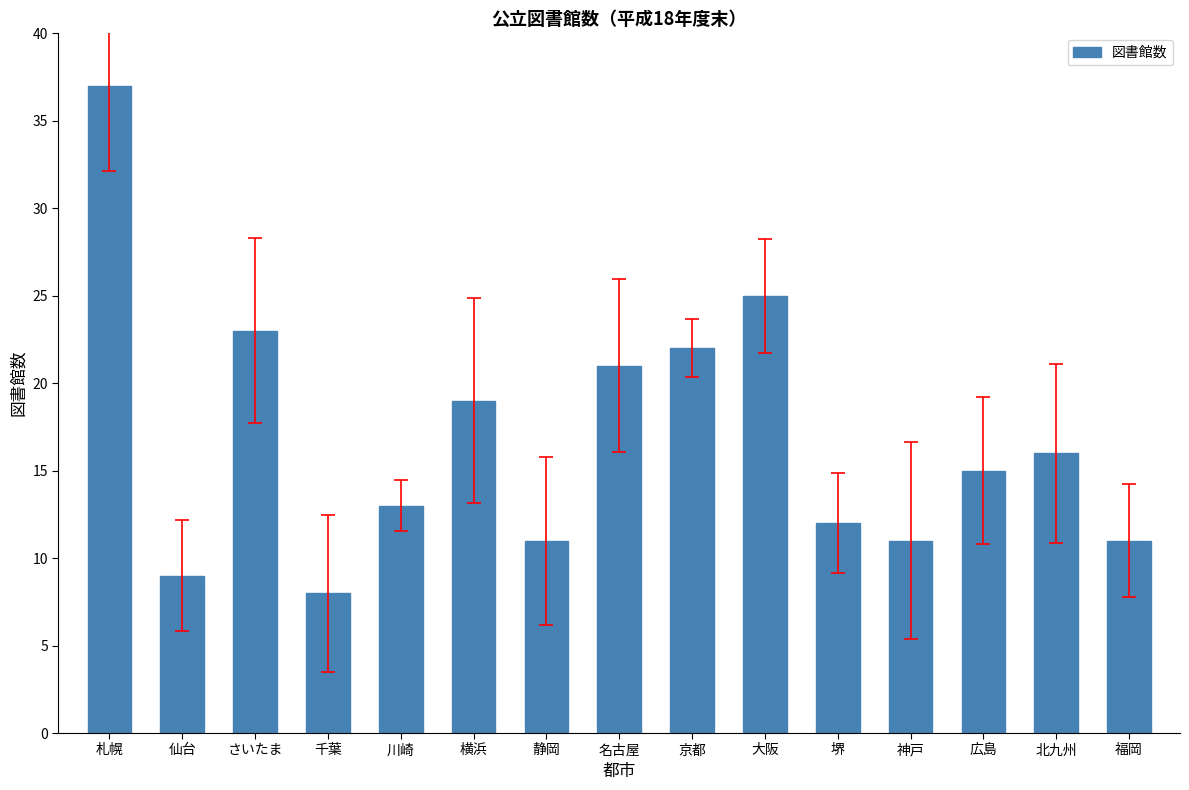

What is the smallest value displayed?

8